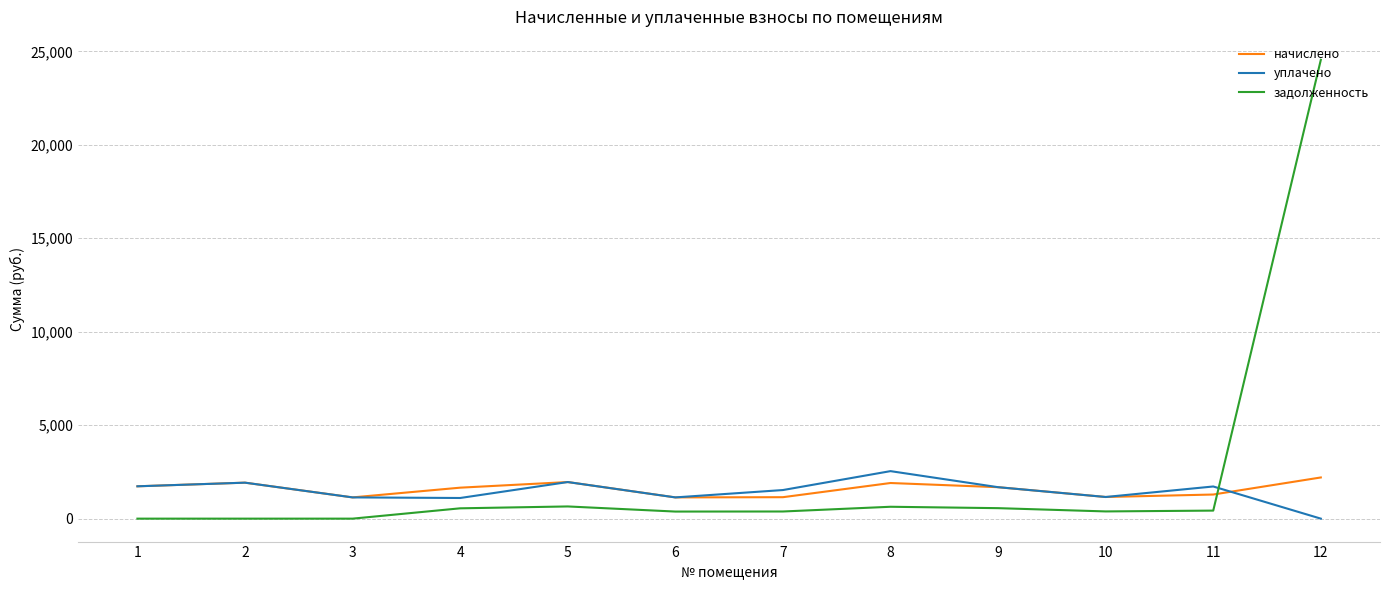

What is the spread (max minus min) of values at 4?

1104.7